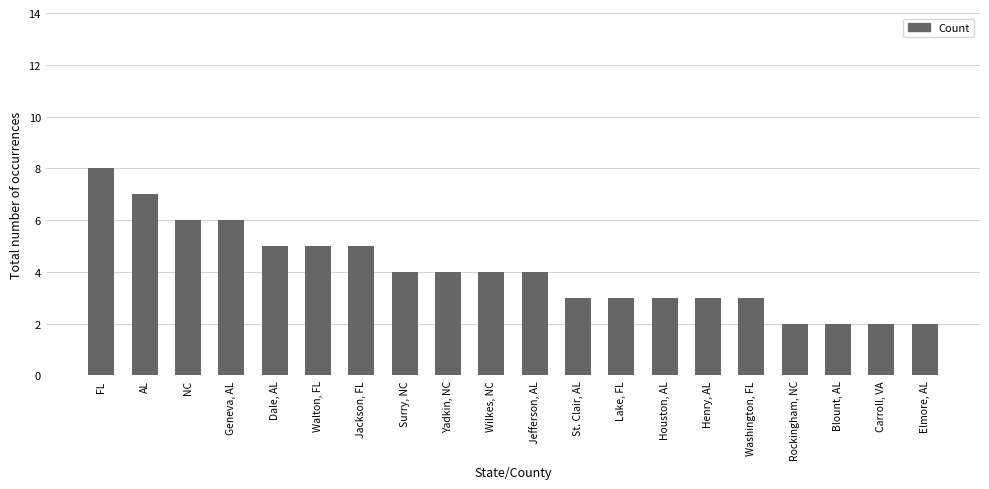

Are the bars grouped side by side (vs. stacked)?

No